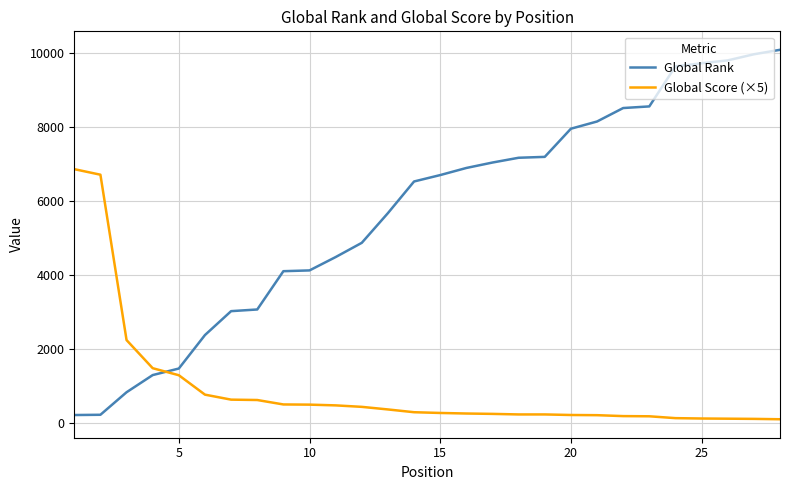

After their last crossing, which series has the higher values: Global Score (×5) or Global Rank?

Global Rank